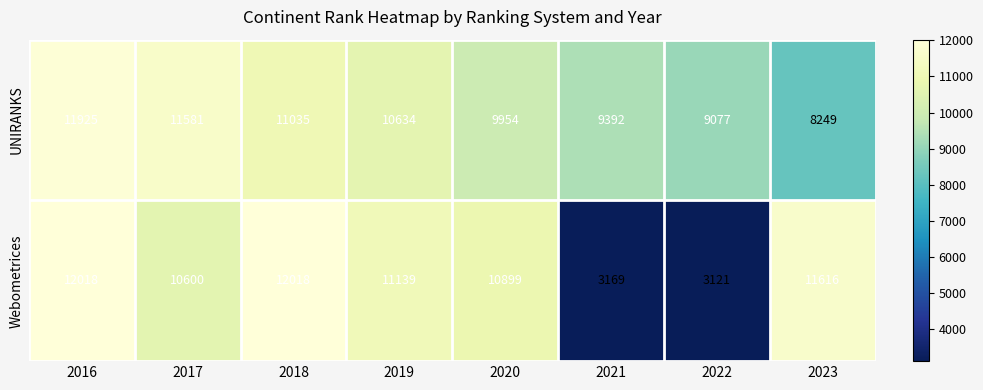

List the series in order of their overall mean, lowest first.

Webometrices, UNIRANKS